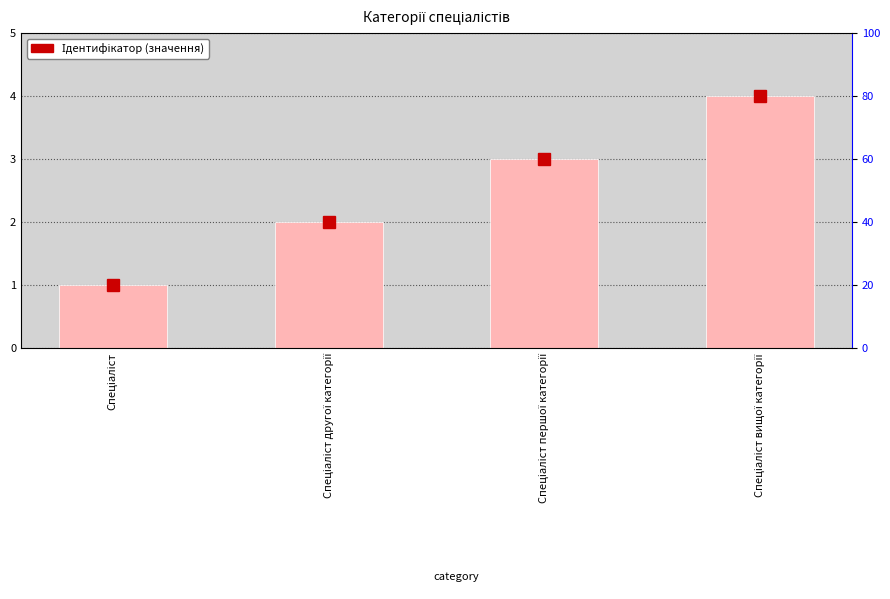

Reading left to right, extract all data points from this chart.

1	2	3	4